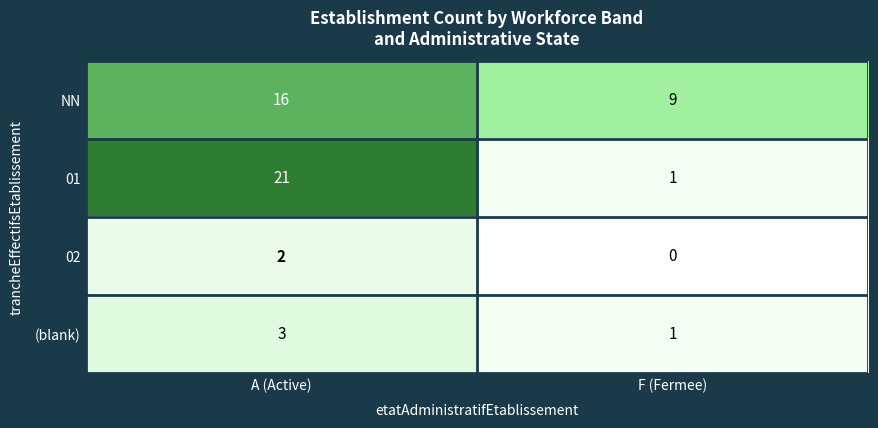

What is the greatest value displayed?

21